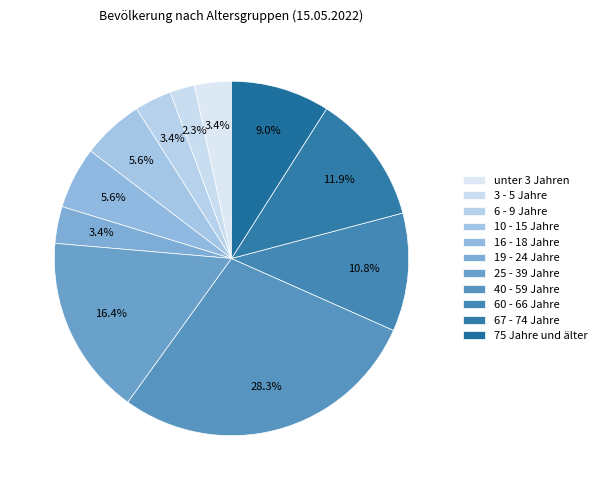

Count the number of slices in the pie.

11